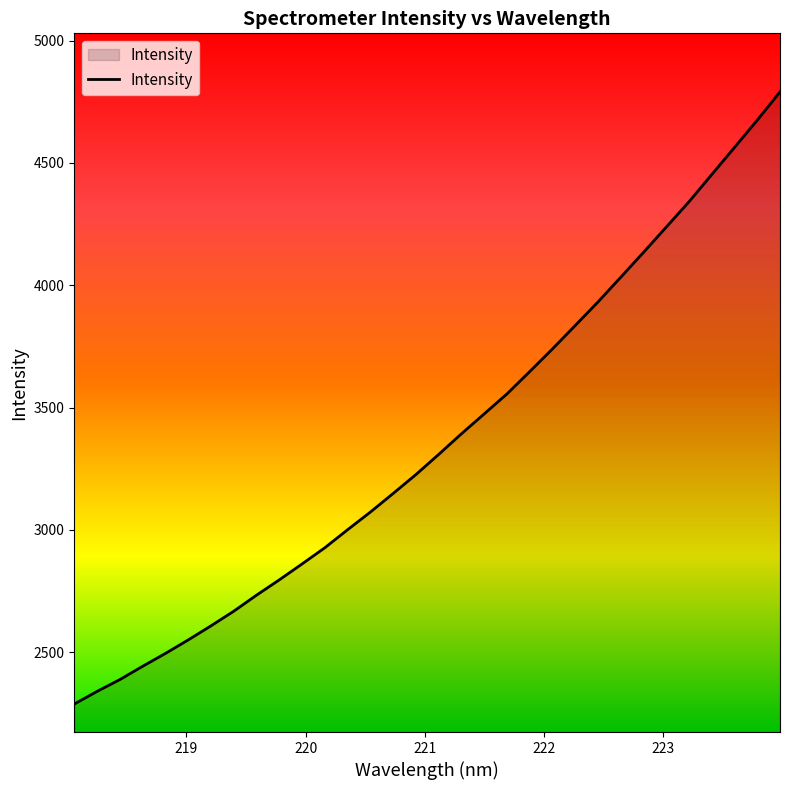

What is the greatest value displayed?

4790.2